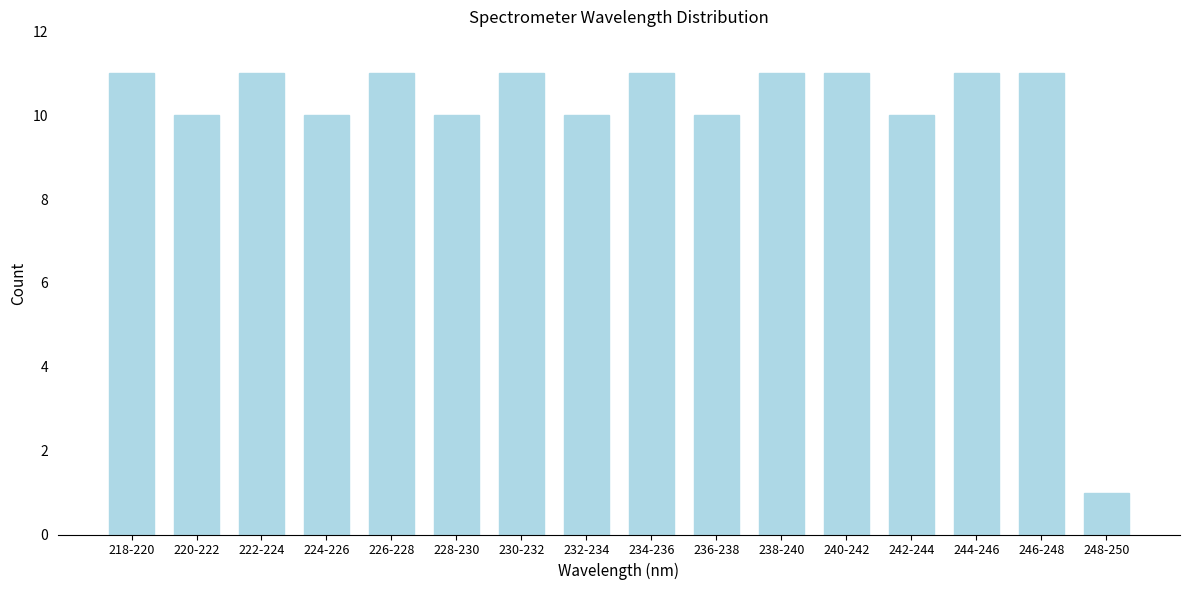

Reading left to right, extract all data points from this chart.

11	10	11	10	11	10	11	10	11	10	11	11	10	11	11	1